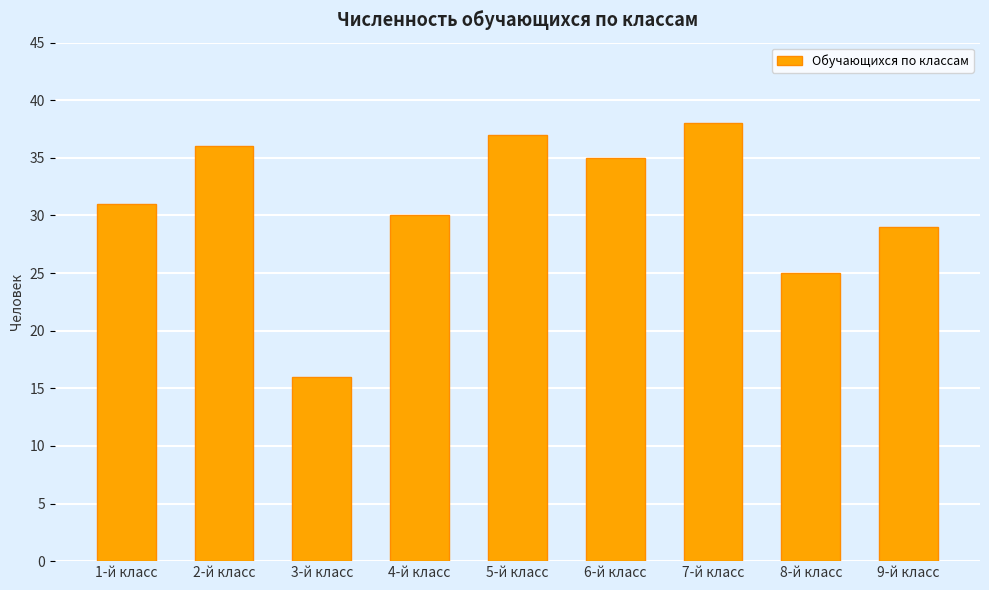

How many bars are there in total?

9